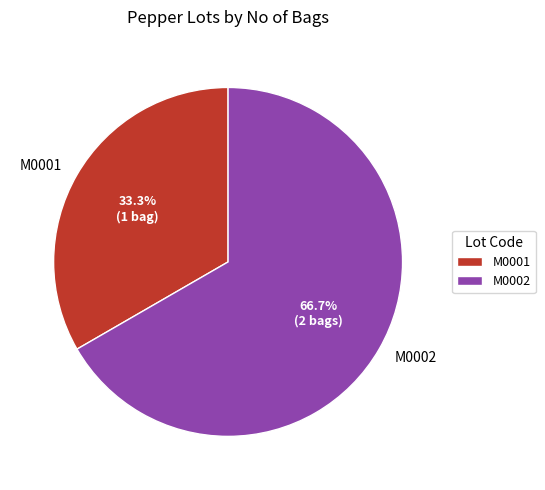

What is the majority slice?

M0002